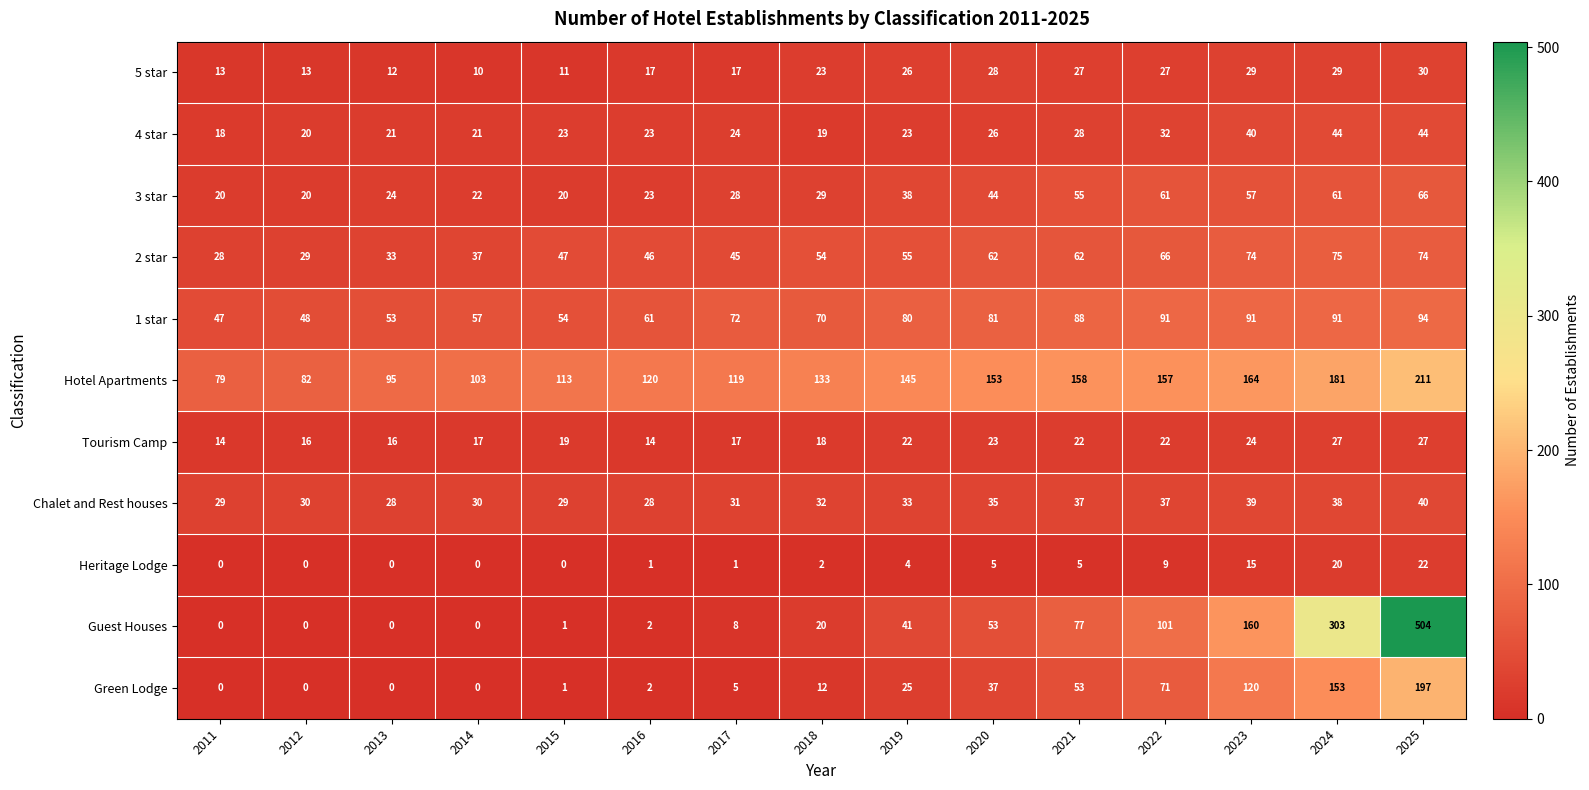

Rank the series by their maximum value, from lowest to highest.

Heritage Lodge, Tourism Camp, 5 star, Chalet and Rest houses, 4 star, 3 star, 2 star, 1 star, Green Lodge, Hotel Apartments, Guest Houses